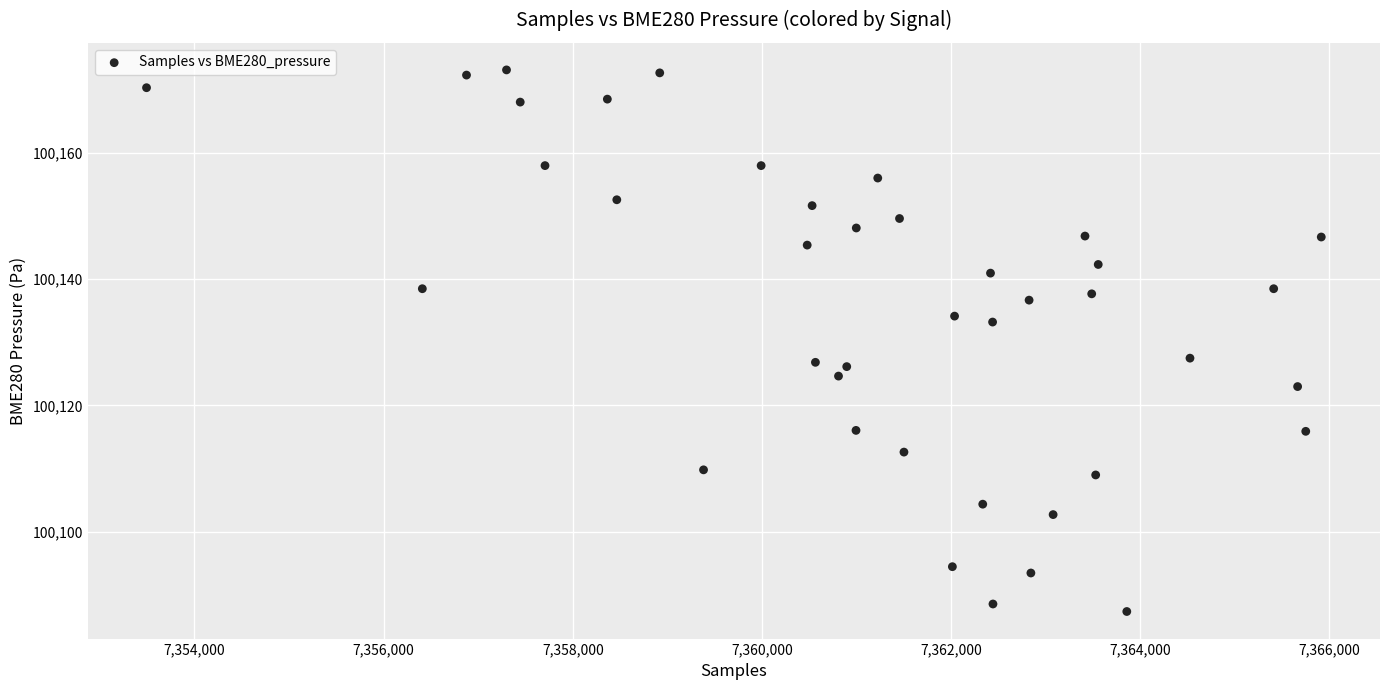

What is the range of X values (max minus min)?

12420.0